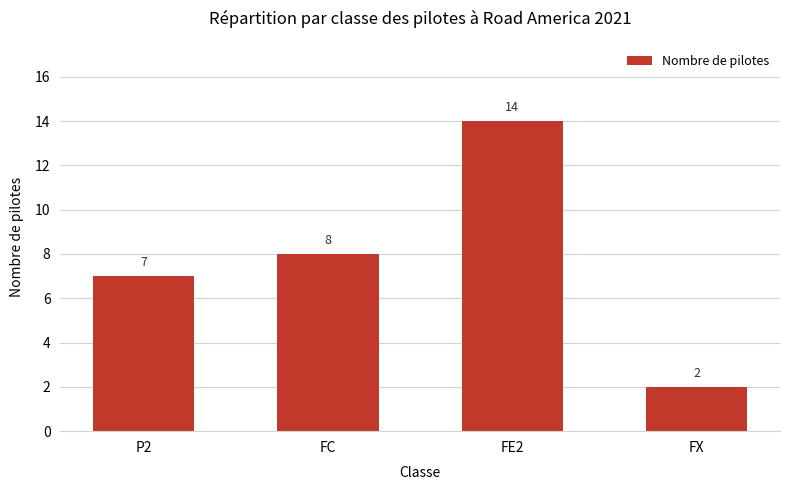

What is the sum of all values?

31